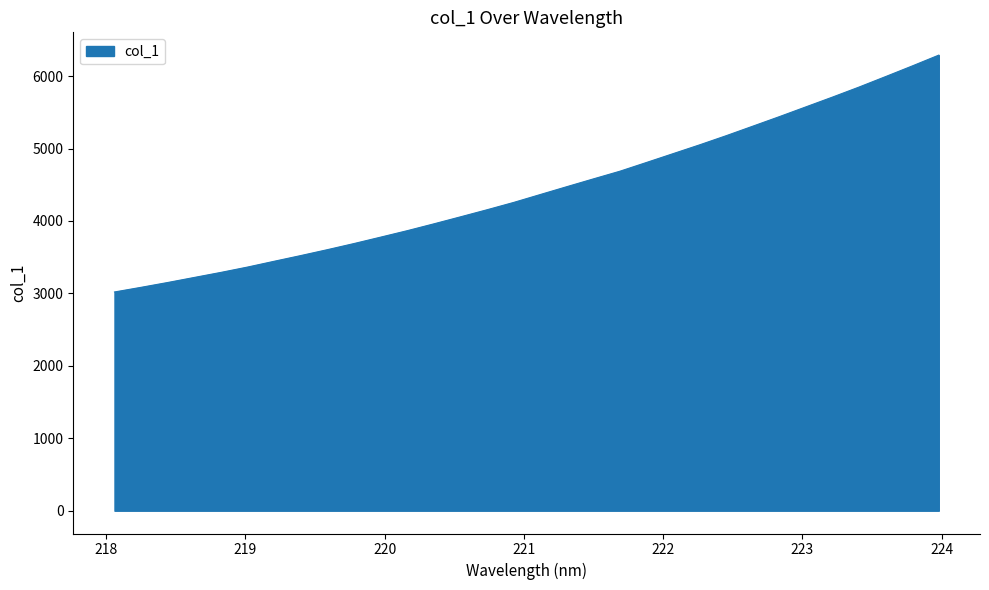

How many categories are shown in the chart?

32